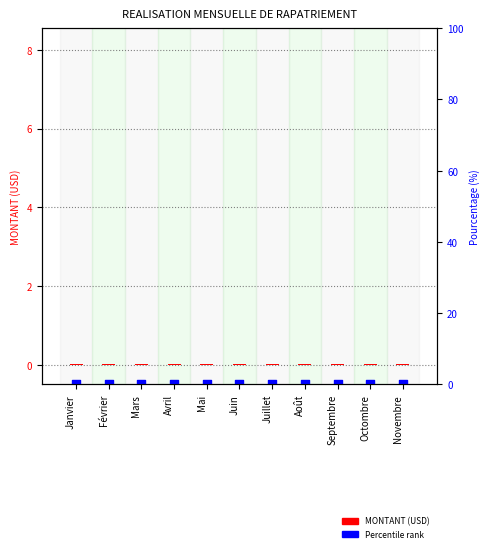

Which series has the largest total across all categories?

MONTANT (USD)